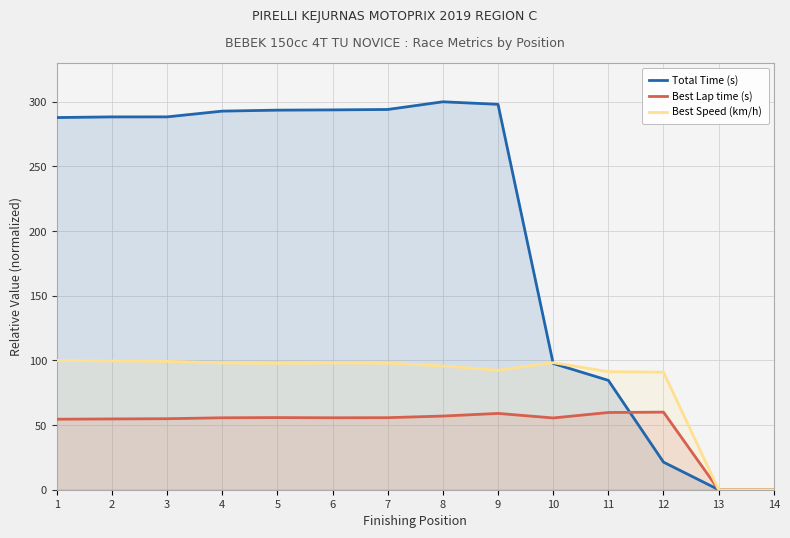

What value does the Best Lap time (s) series have at 6?

55.6